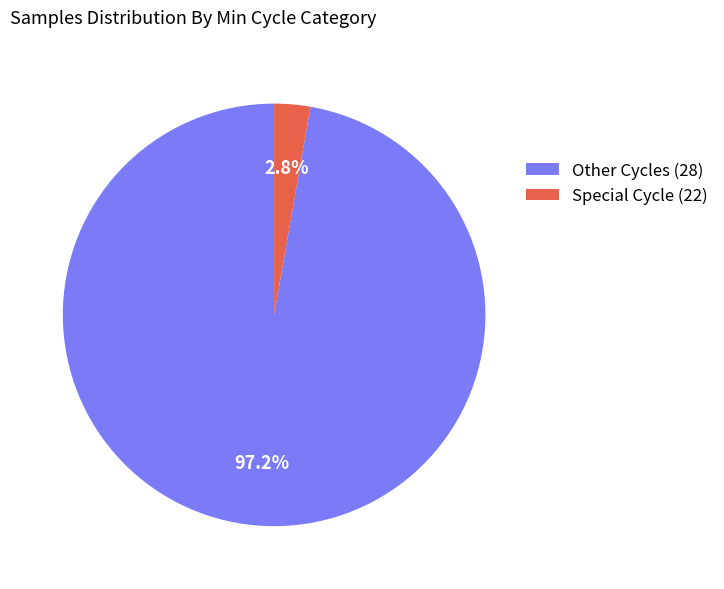

How much of the chart is everything except Special Cycle (22)?

97.2%